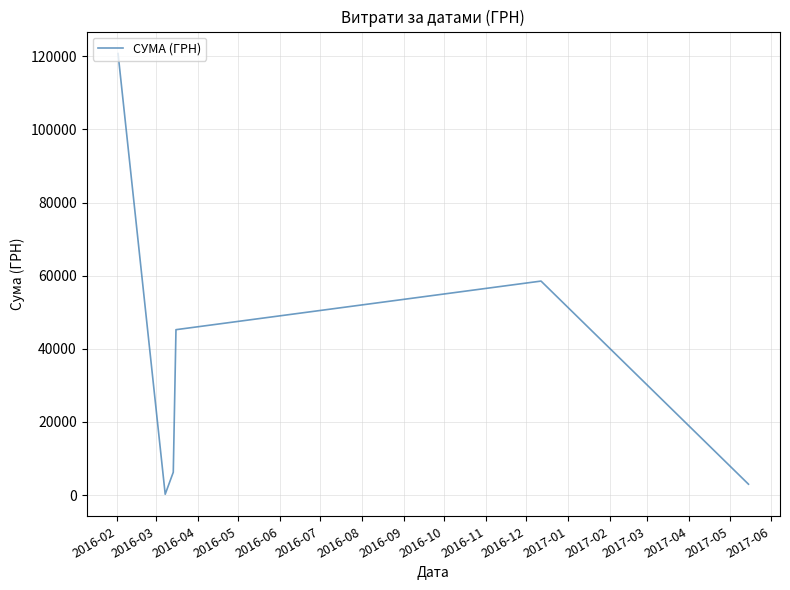

How many interior local peaks (higher than both neighbors) does the data have?

1